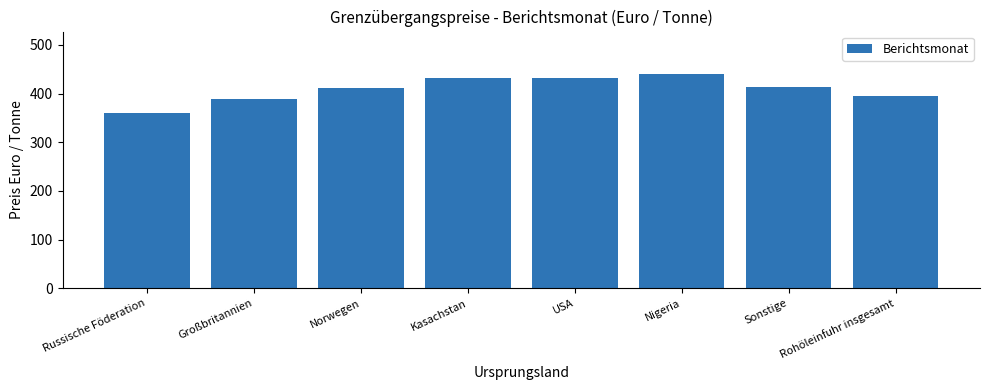

How many data points are above 413?

4